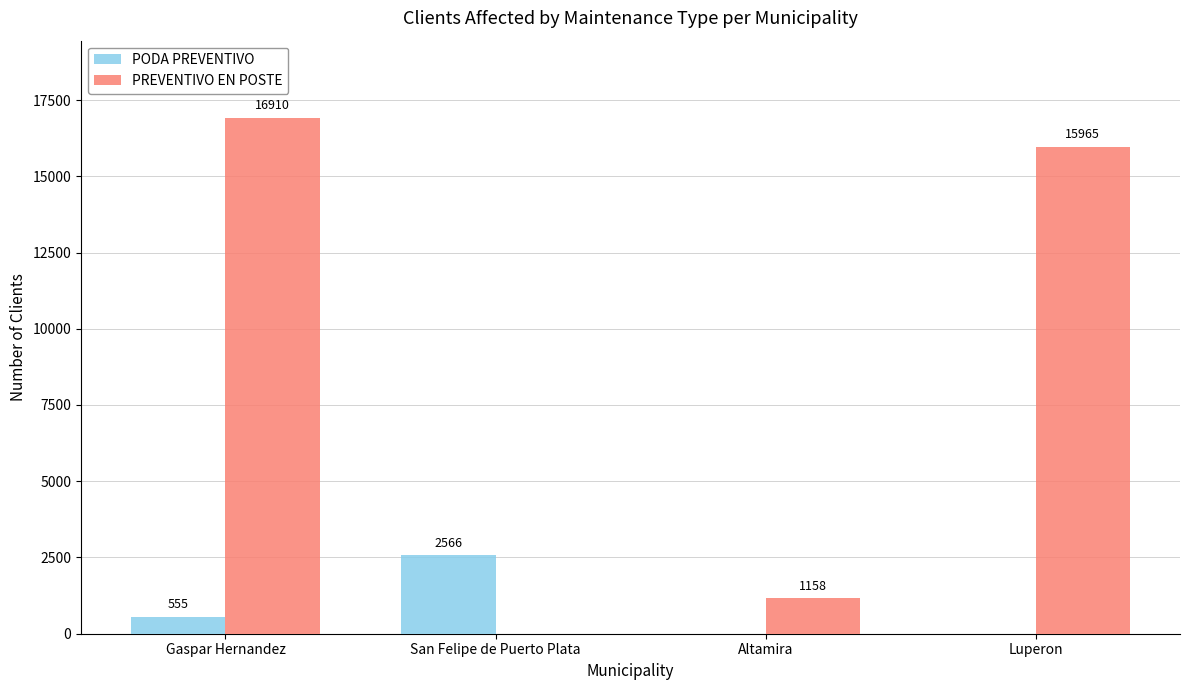

What value does the PODA PREVENTIVO series have at Gaspar Hernandez, to the nearest 50?

550